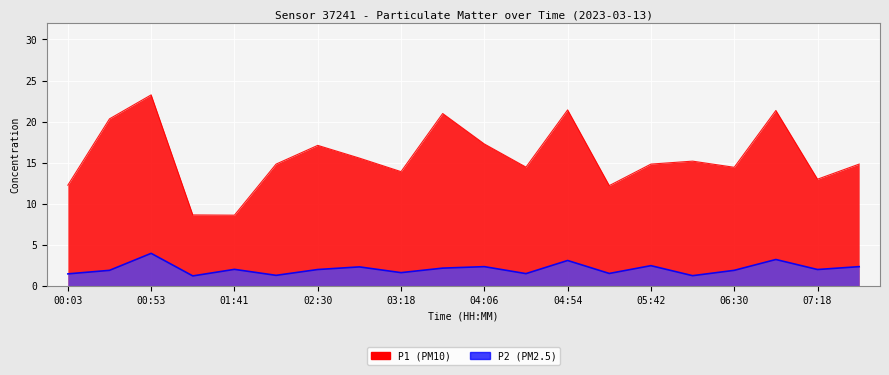

Is the value of P2 at 03:42 greater than the value of P1 at 02:30?

No